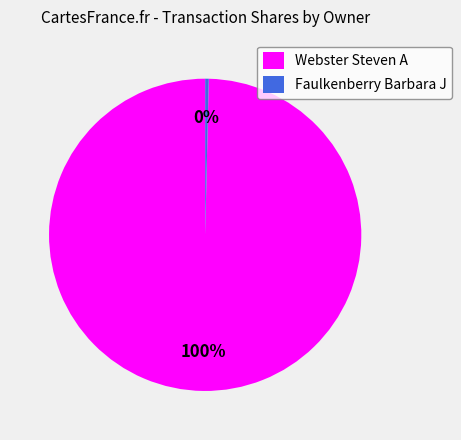

Between Webster Steven A and Faulkenberry Barbara J, which is larger?

Webster Steven A